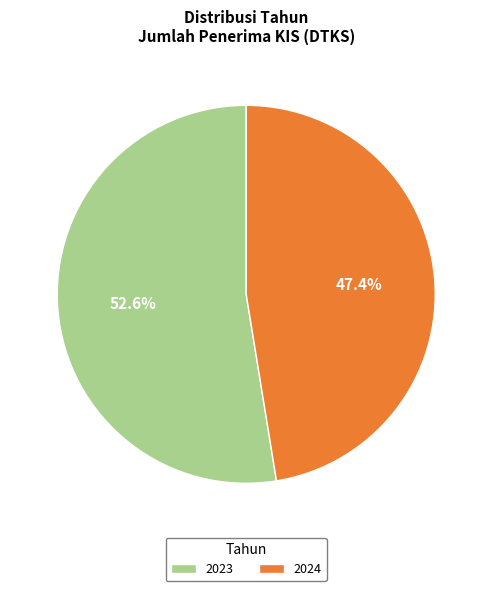

Count the number of slices in the pie.

2